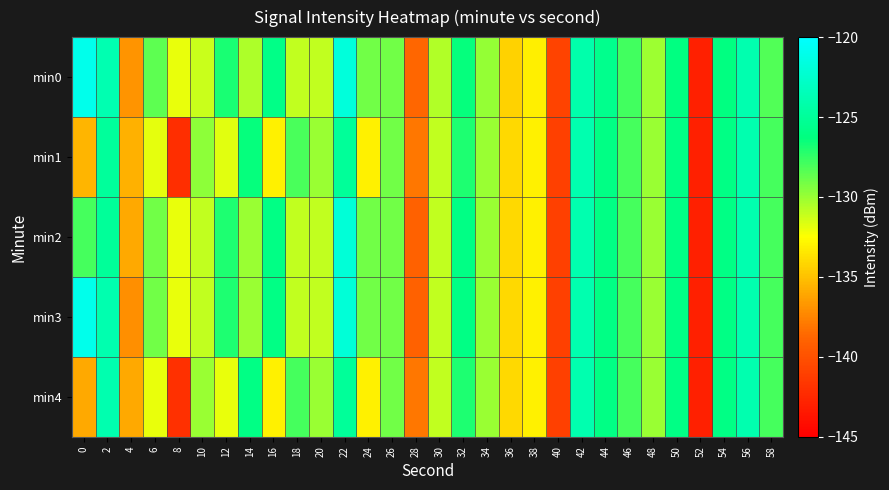

At which category is the sum across all series the highest?

22